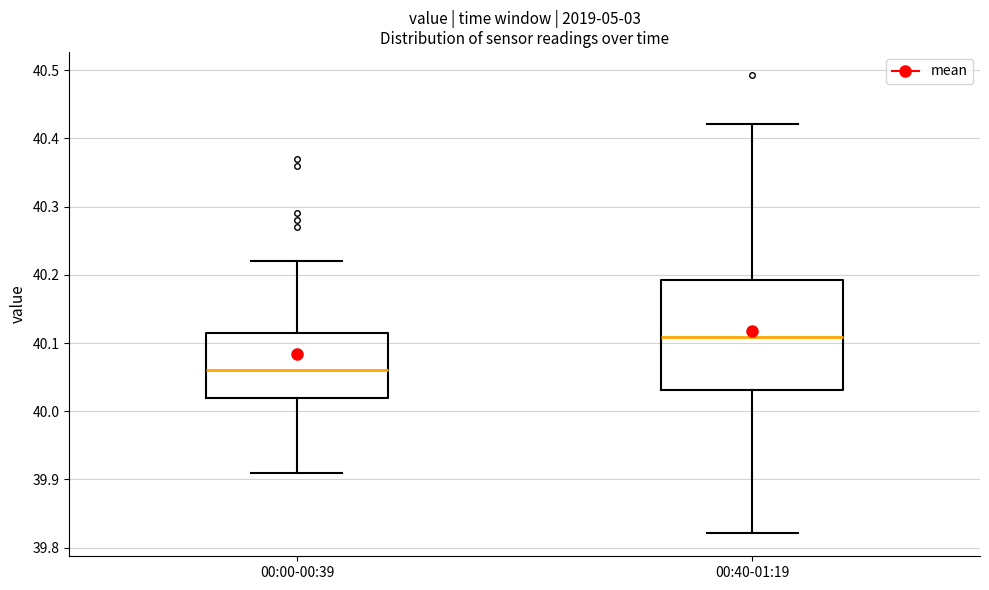

Reading left to right, read every box against the y-axis: the position of its median line, the range the box covers, and the ends of its whiskers. The values are not printed on the chart, so give them approximately, as read against the axis.

00:00-00:39: median 40.06, box 40.02 to 40.12, whiskers 39.91 to 40.22
00:40-01:19: median 40.11, box 40.03 to 40.19, whiskers 39.82 to 40.42